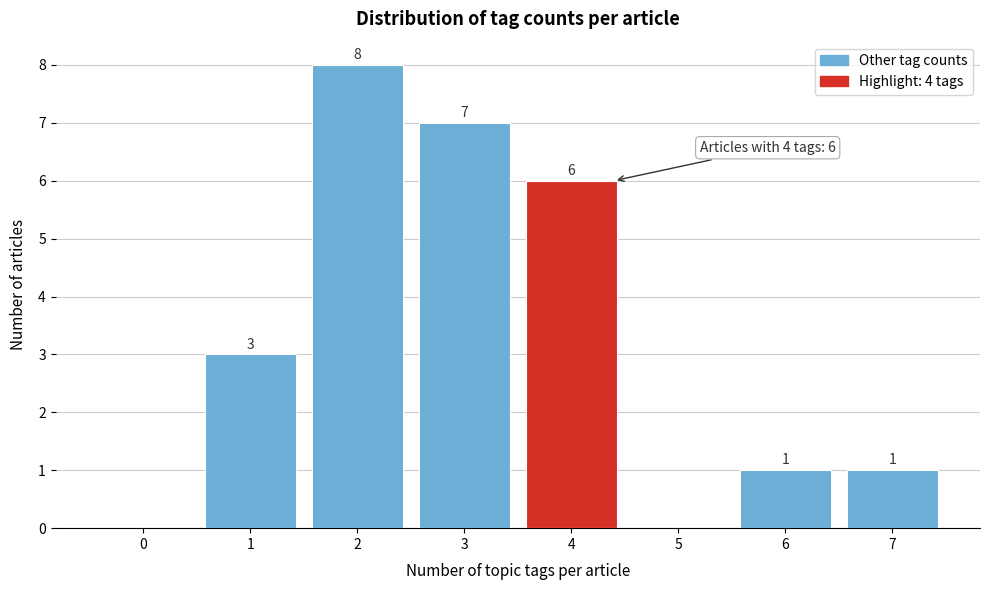

Reading left to right, transcribe all the data shown in this chart.

0=0	1=3	2=8	3=7	4=6	5=0	6=1	7=1